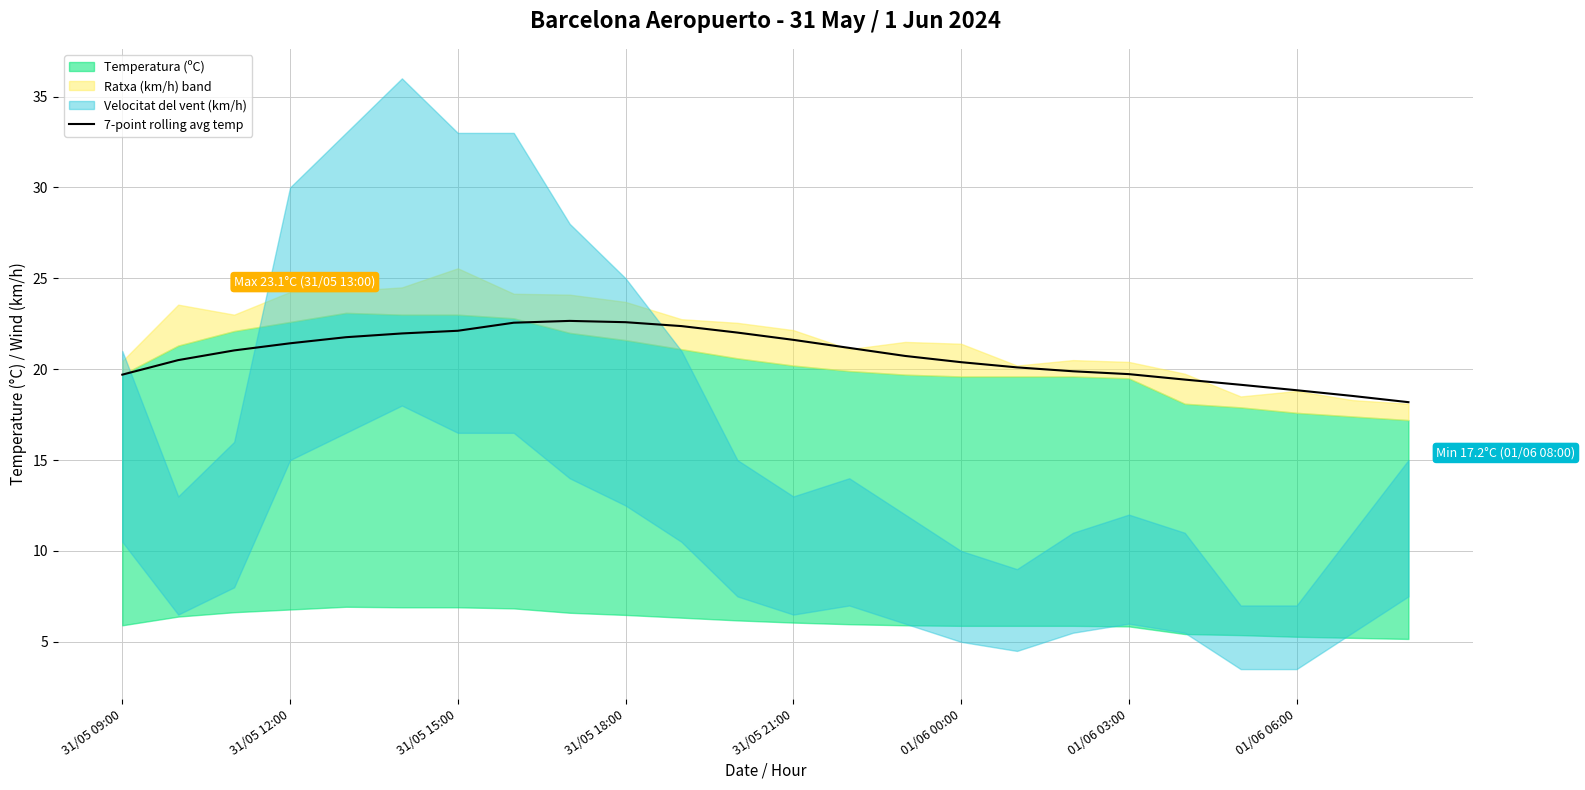

What is the difference between the maximum and minimum values?

4.5